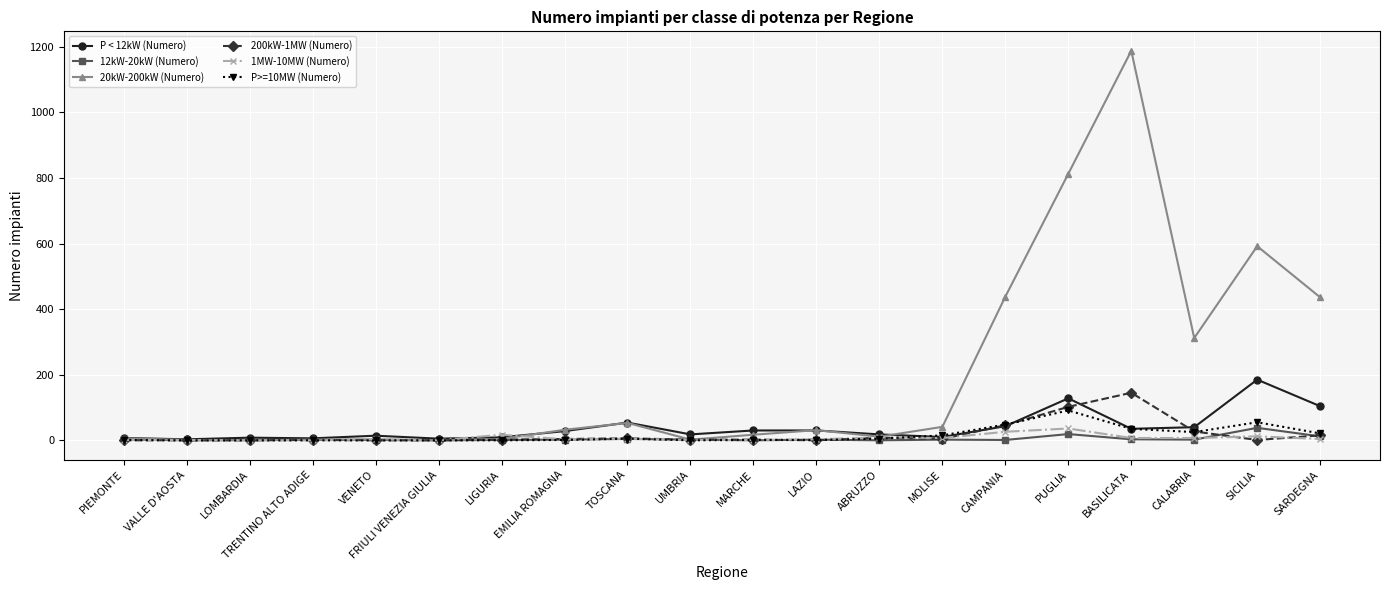

Which label corresponds to the largest value in the chart?

BASILICATA